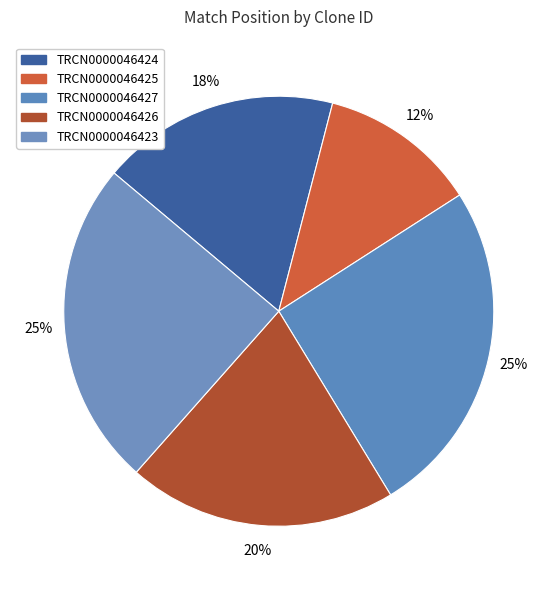

How many segments does this pie chart have?

5